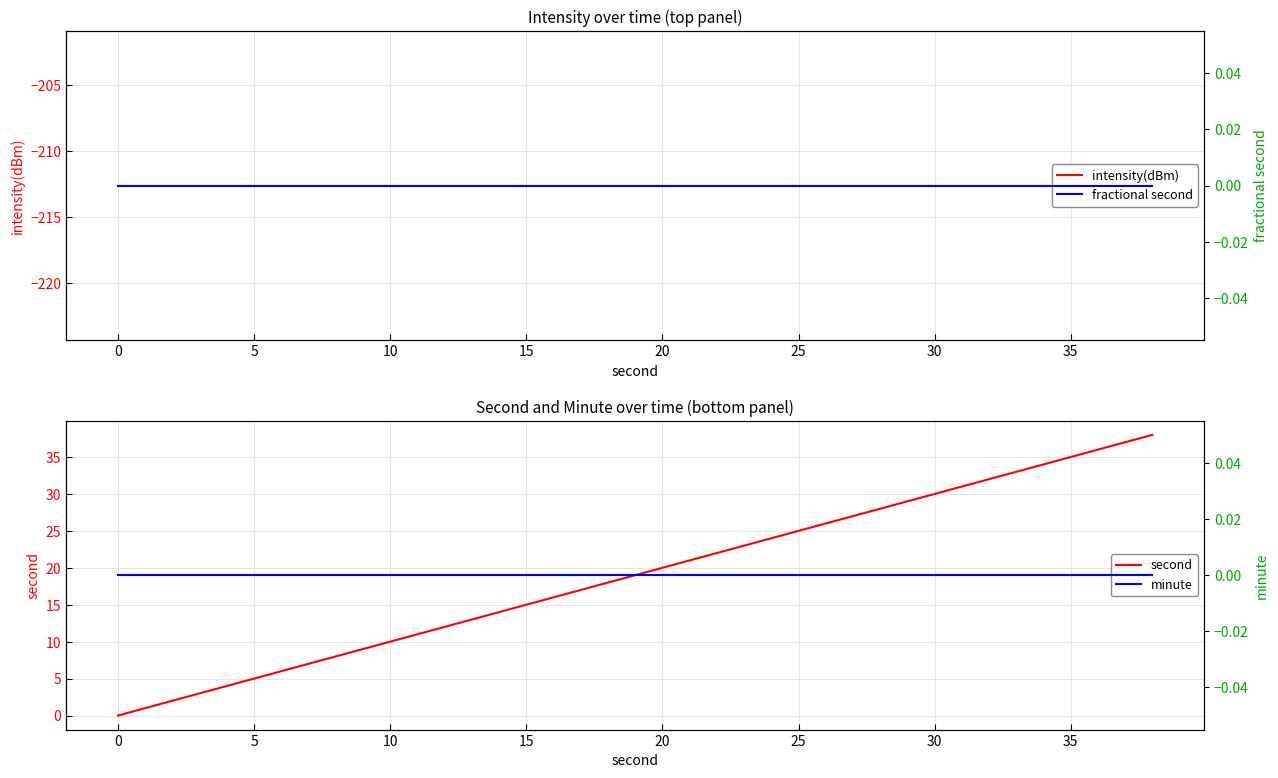

At how many categories does at least one series exceed -116?

20